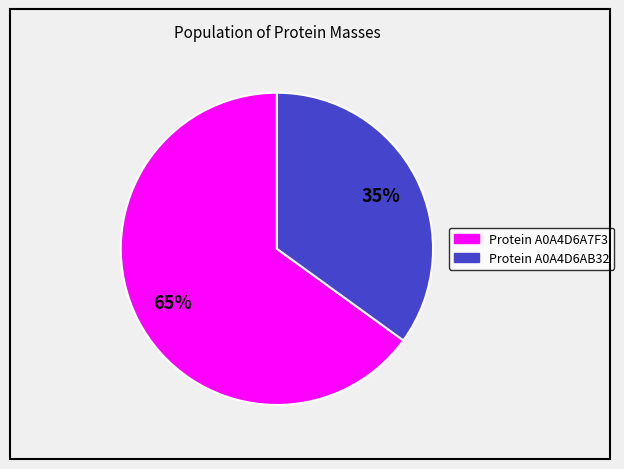

Count the number of slices in the pie.

2